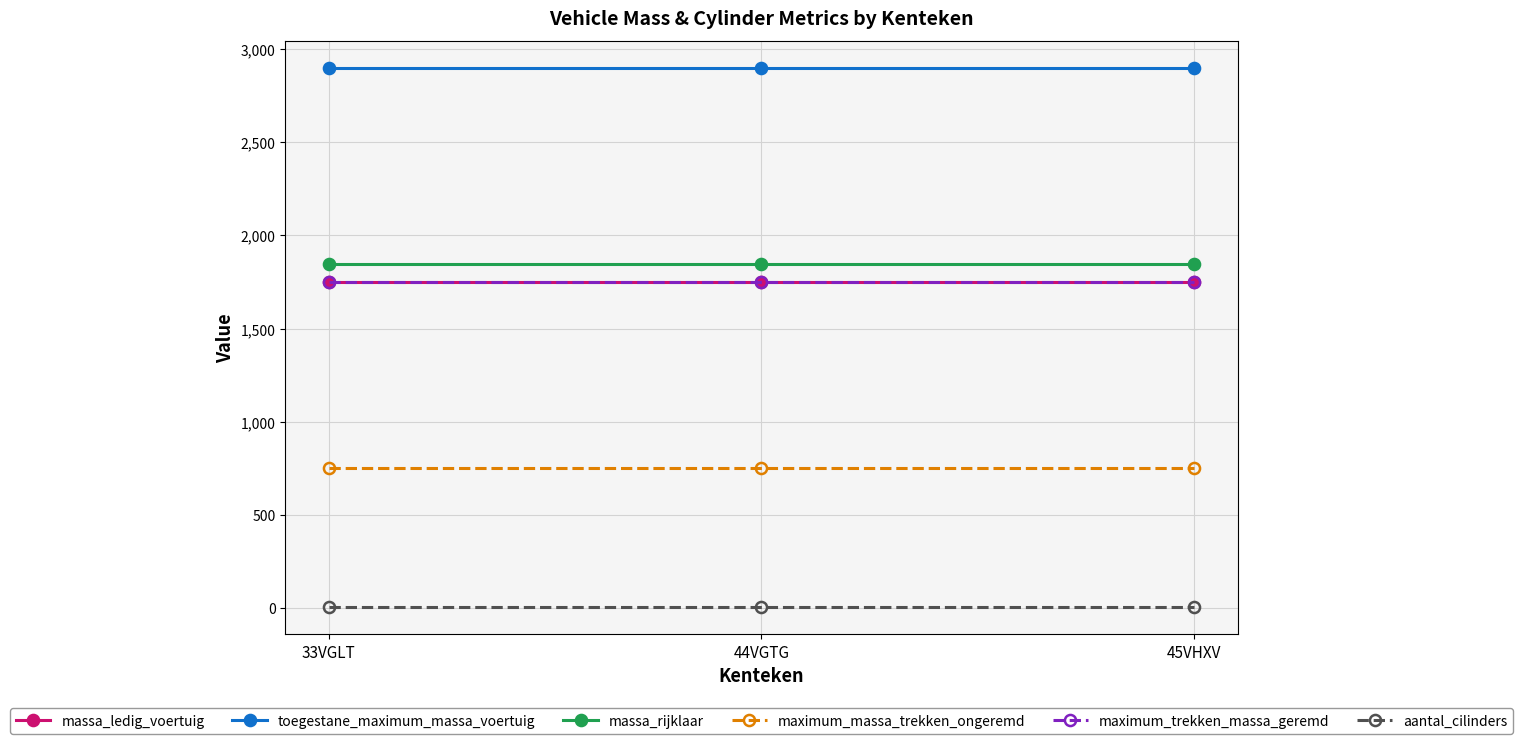

What is the label of the 3rd point from the left?

45VHXV